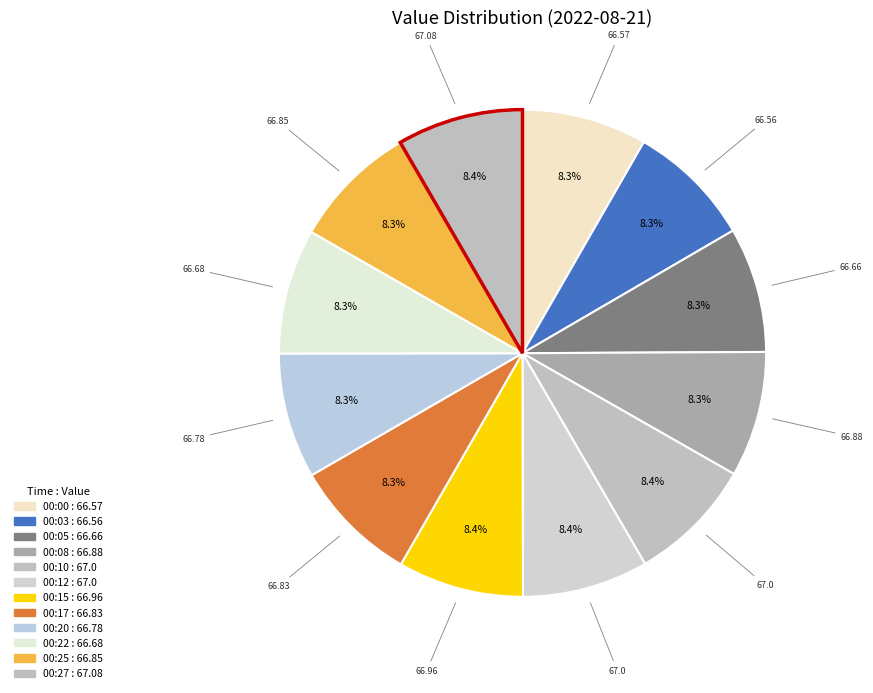

Rank the categories by value from lowest to highest.

00:03, 00:00, 00:05, 00:22, 00:20, 00:17, 00:25, 00:08, 00:15, 00:10, 00:12, 00:27